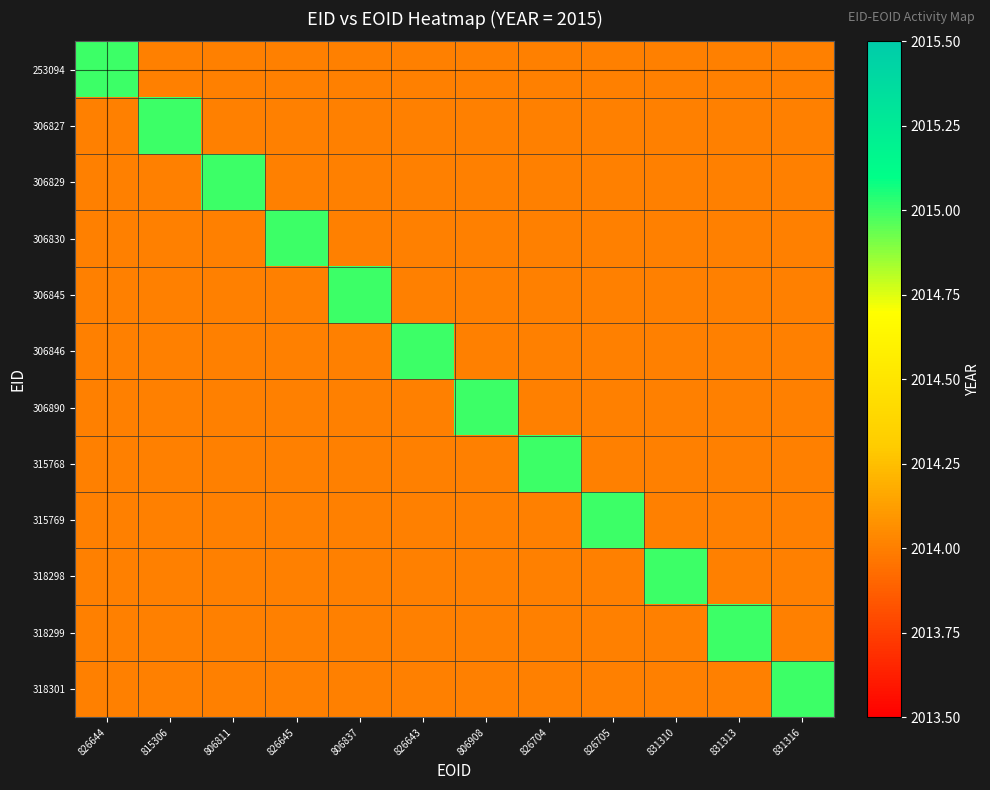

At 806908, list the series in order from smallest to largest.

253094, 306827, 306829, 306830, 306845, 306846, 315768, 315769, 318298, 318299, 318301, 306890